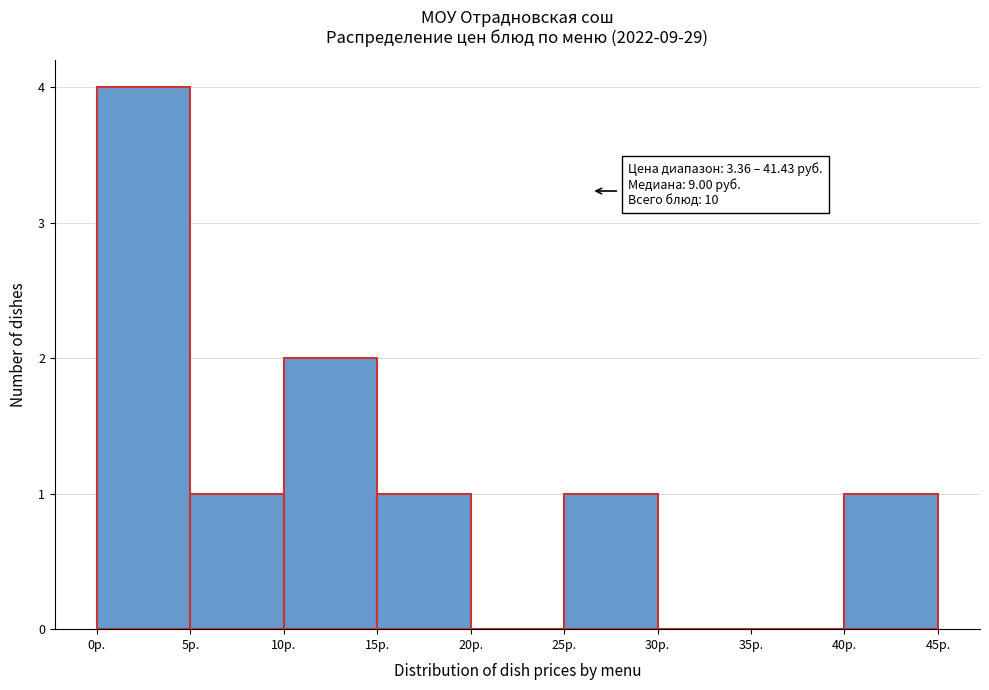

Which range on the x-axis has the tallest bar?

0 to 5